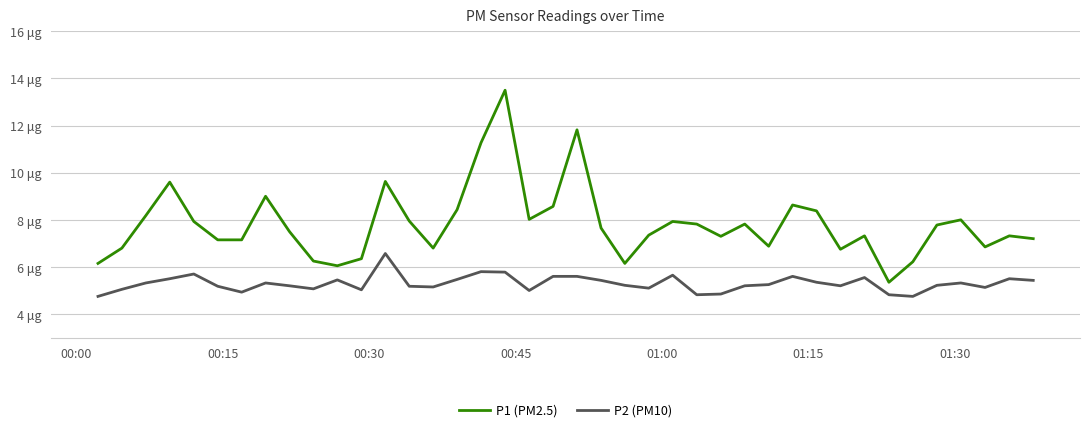

Which label corresponds to the smallest value in the chart?

00:00